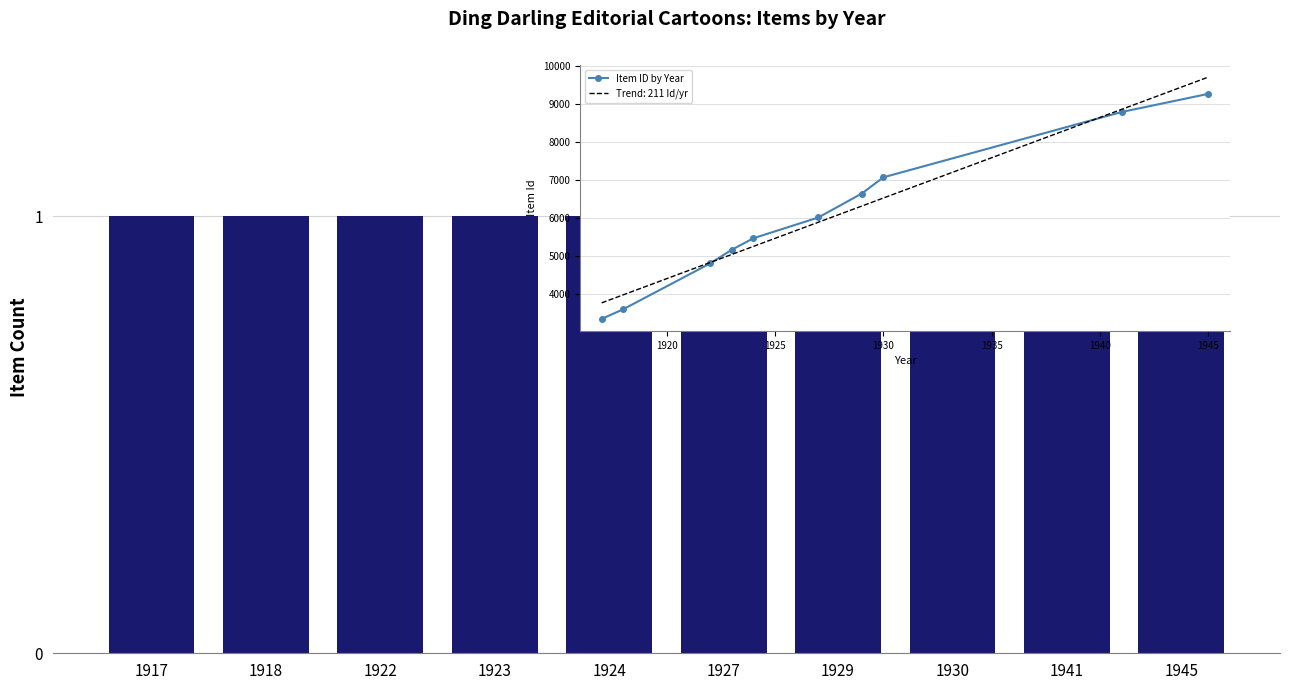

Is it true that Item ID by Year equals 3360 at 1917?

True